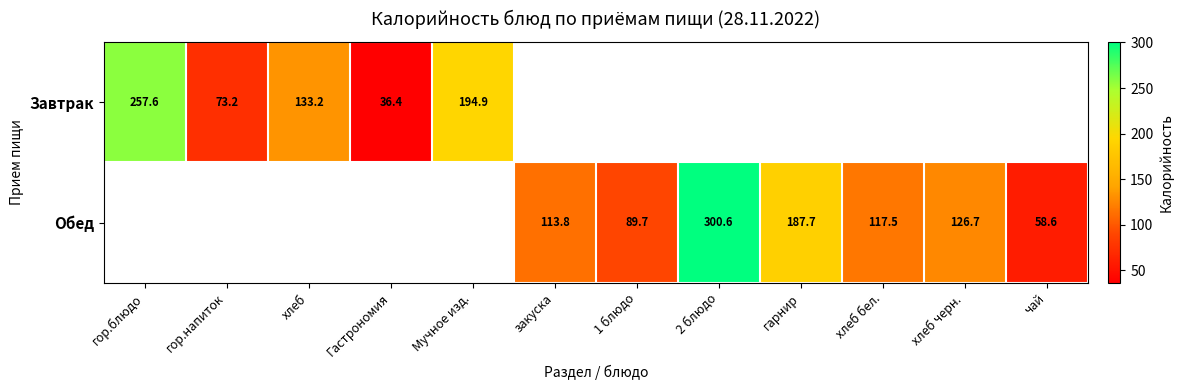

True or false: Завтрак has a value of 73.2 at гор.напиток.

True